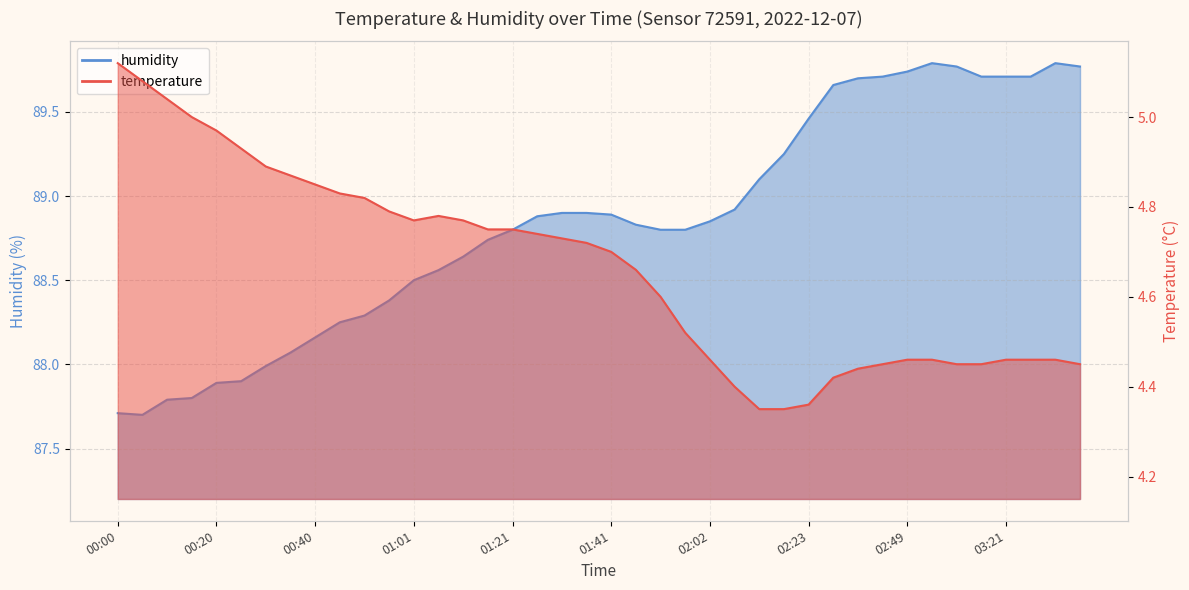

True or false: humidity and temperature intersect in this chart.

False